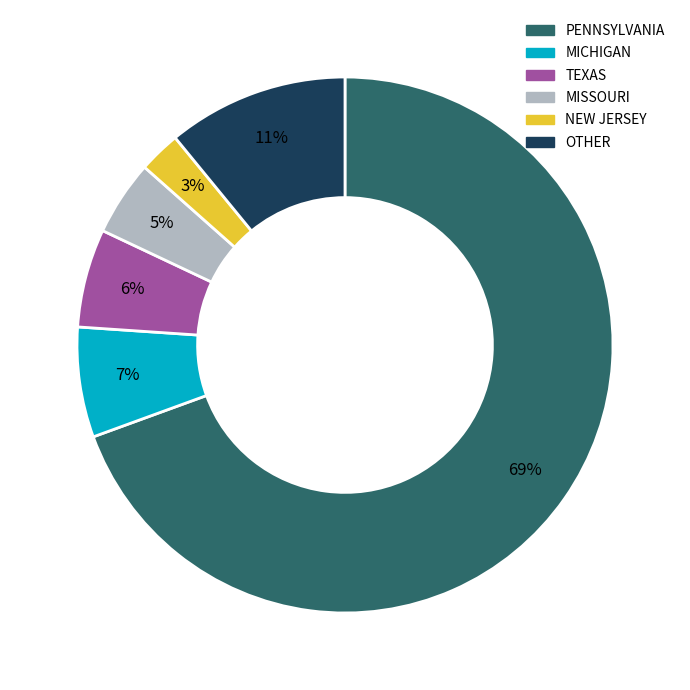

Count the number of slices in the pie.

6